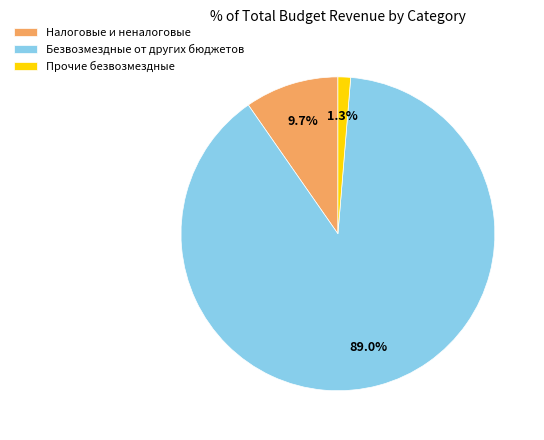

Rank the categories by value from lowest to highest.

Прочие безвозмездные, Налоговые и неналоговые, Безвозмездные от других бюджетов